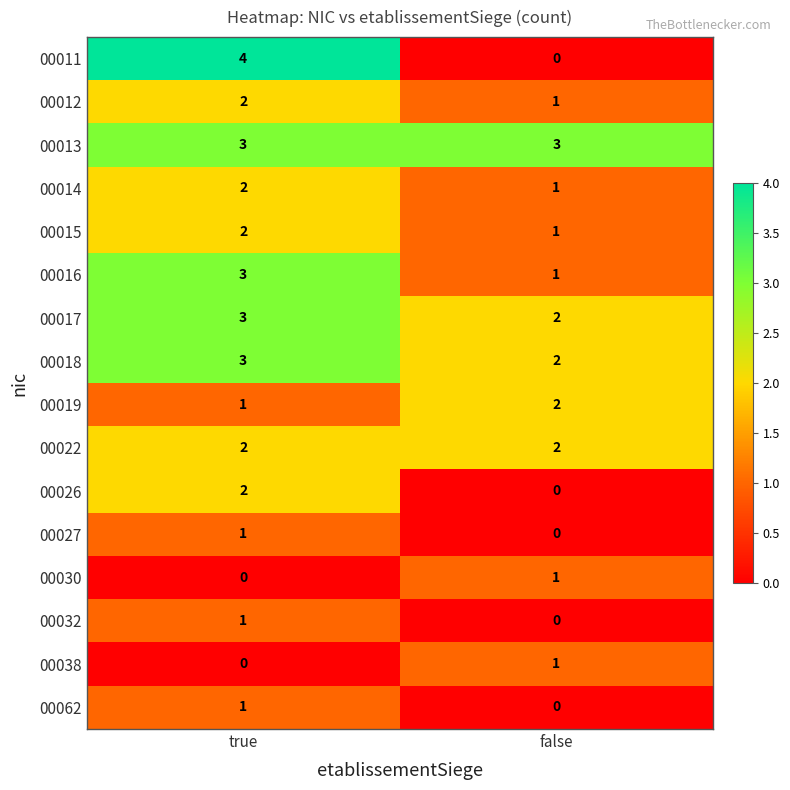

At which category is the sum across all series the highest?

true